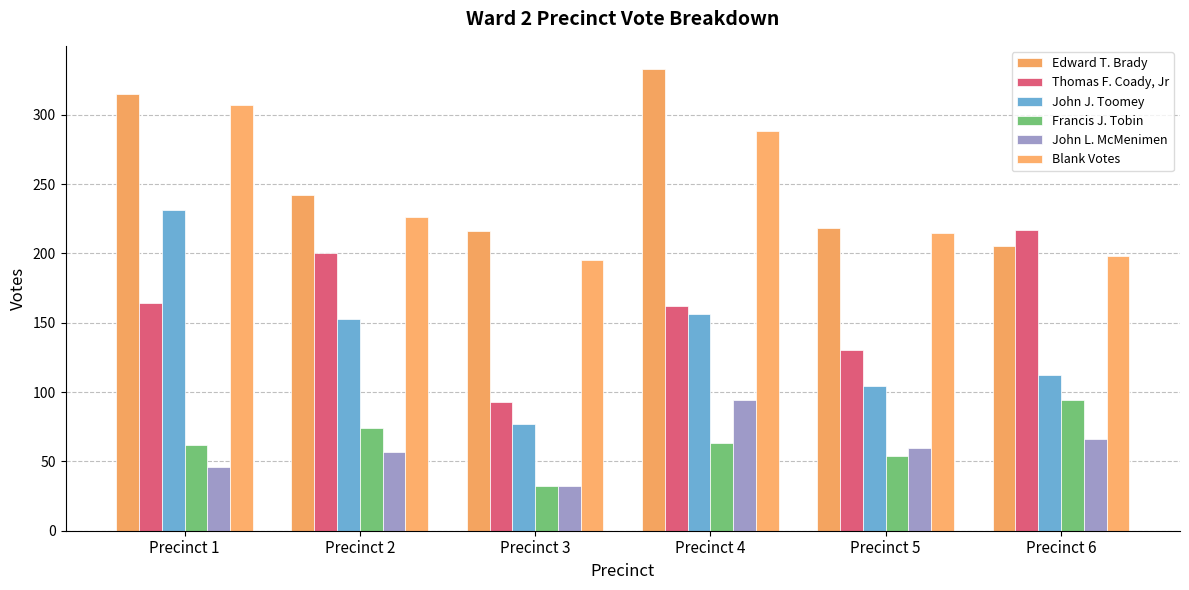

What is the average value of the Blank Votes series?

238